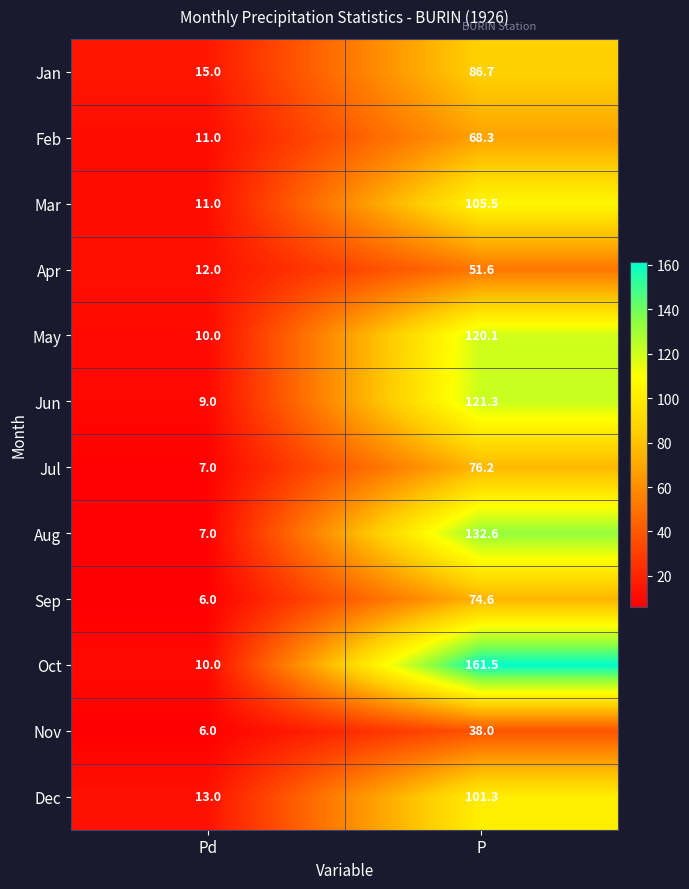

At which category does the chart reach its peak across all series?

P